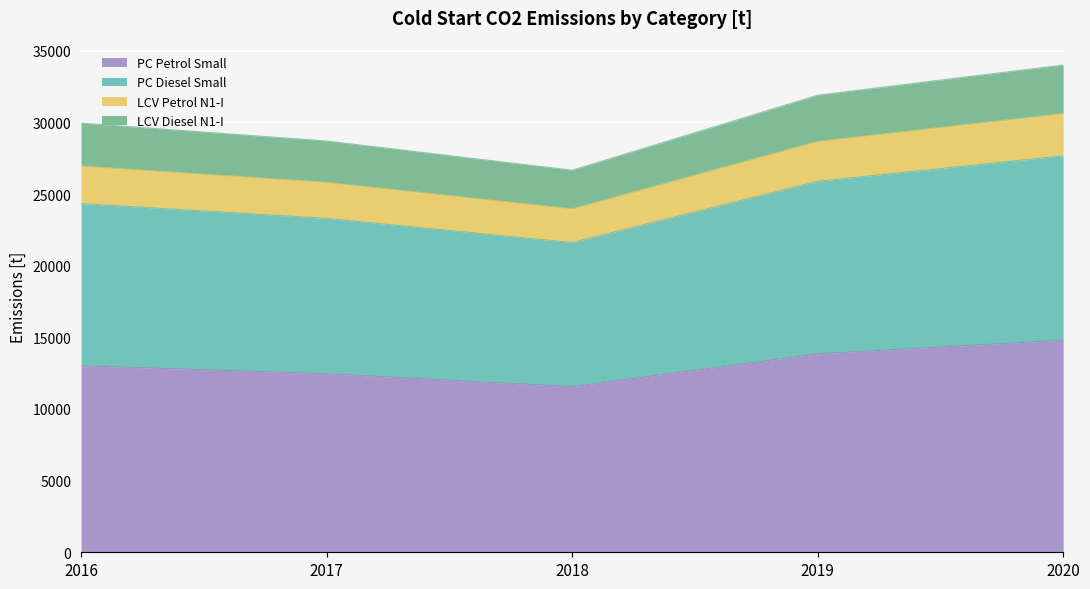

What is the total value across all series at 2020?

34005.2